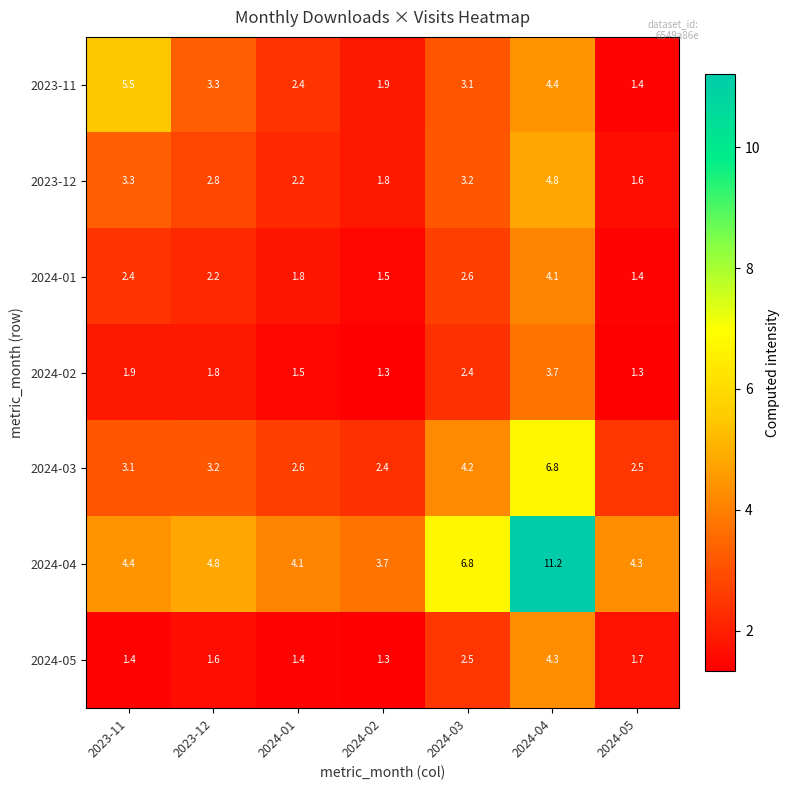

Which series has the widest spread of values?

2024-04